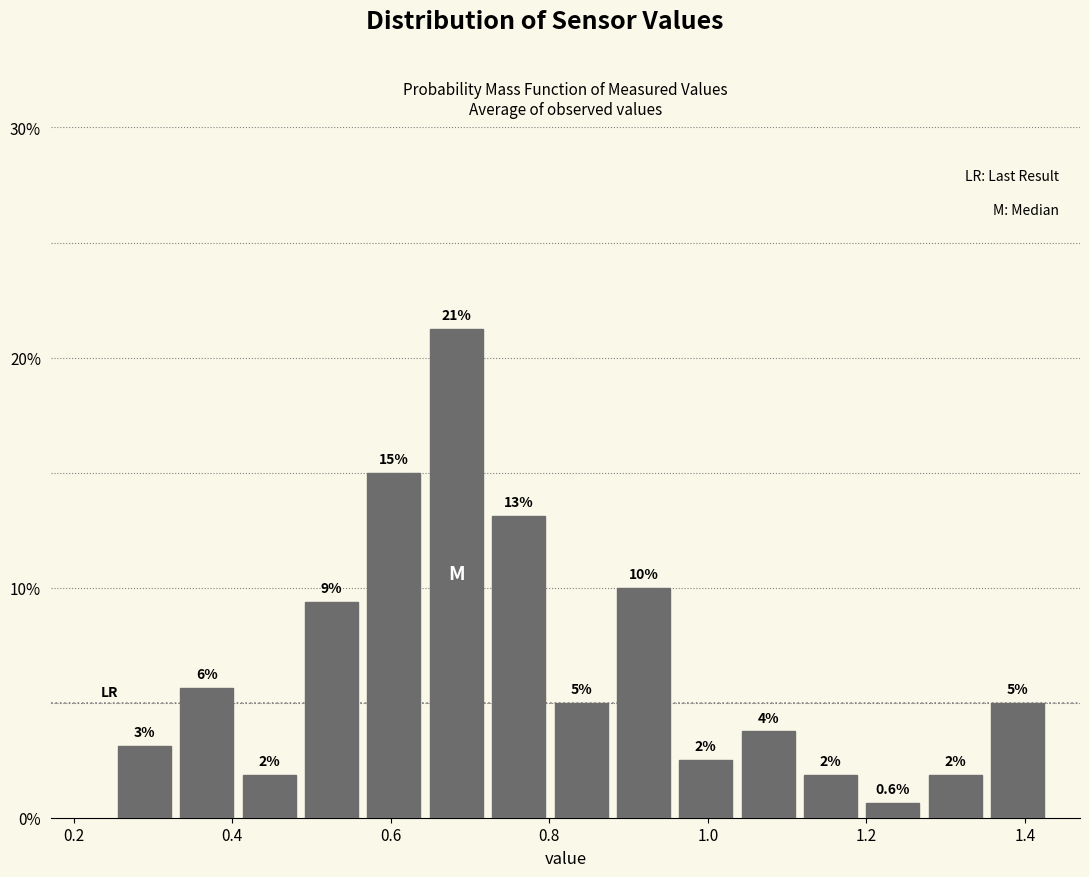

Read against the x-axis, roughly where is the centre of the tallest bar?

0.68